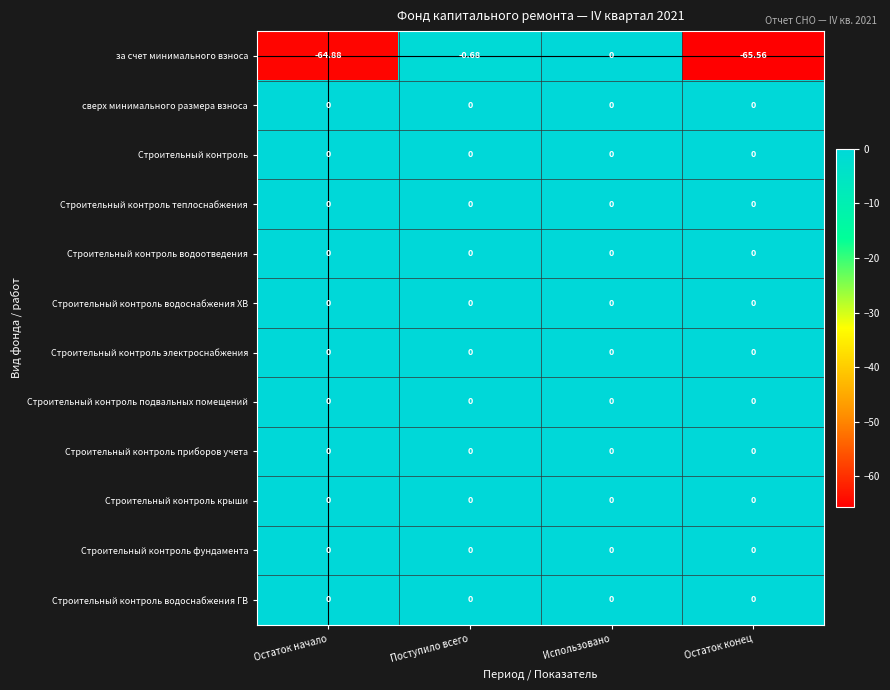

Which series has the widest spread of values?

за счет минимального взноса